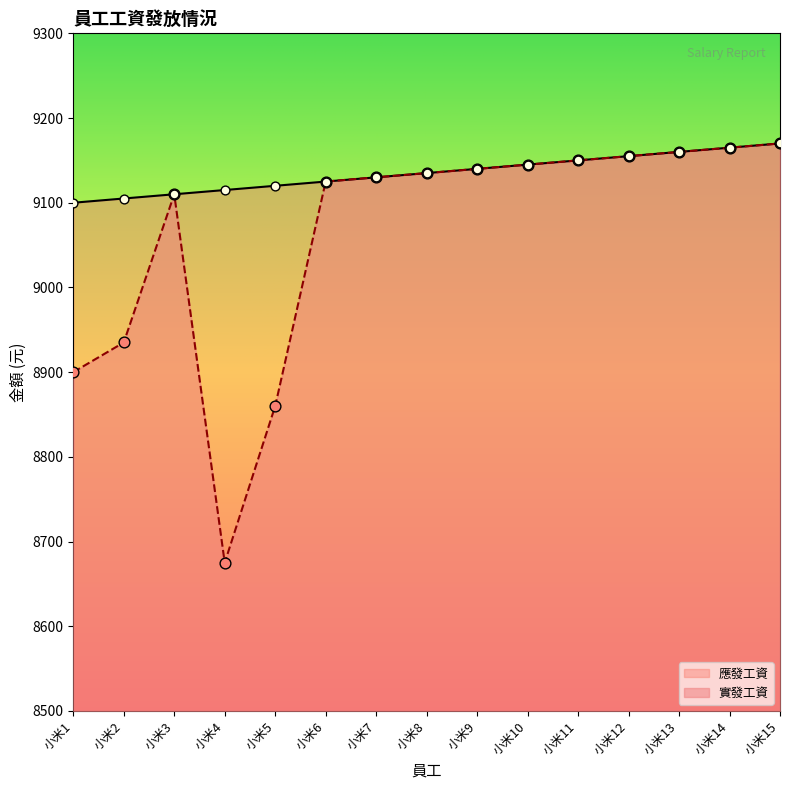

Is the value of 實發工資 at 小米3 greater than the value of 應發工資 at 小米15?

No